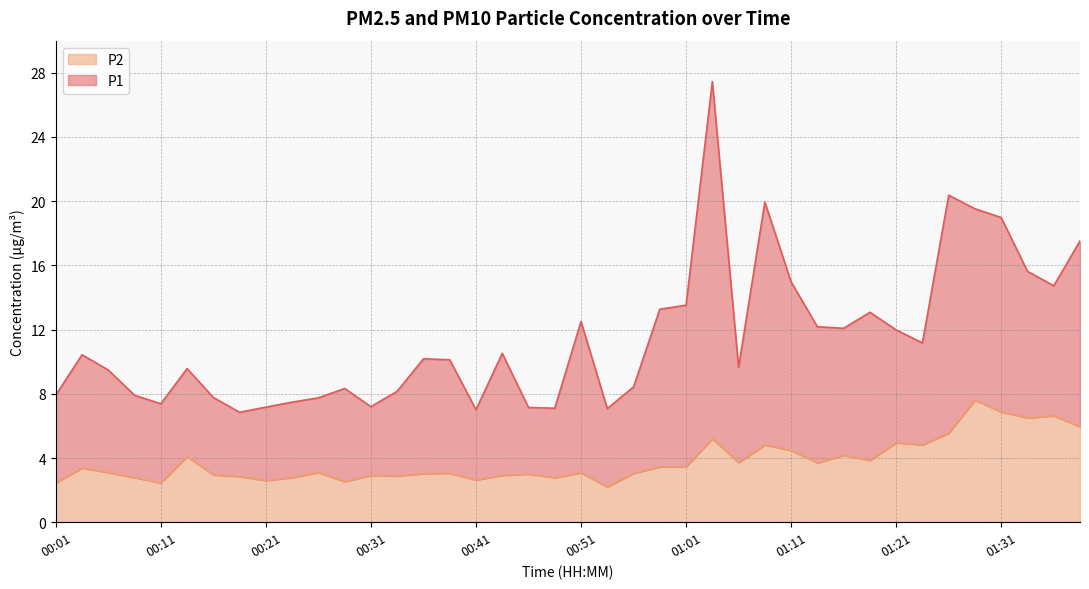

What is the difference between the maximum and minimum values?

5.4